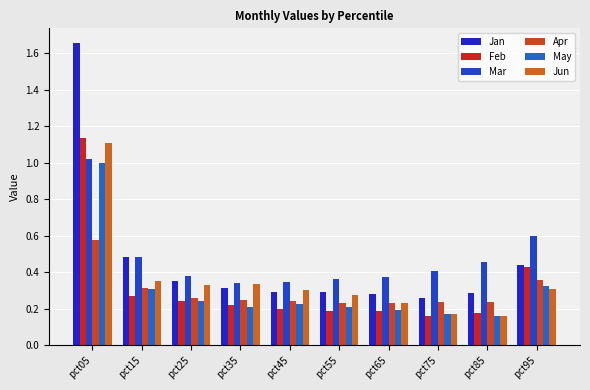

The Jan series shows 0.3 at pct35. True or false?

True